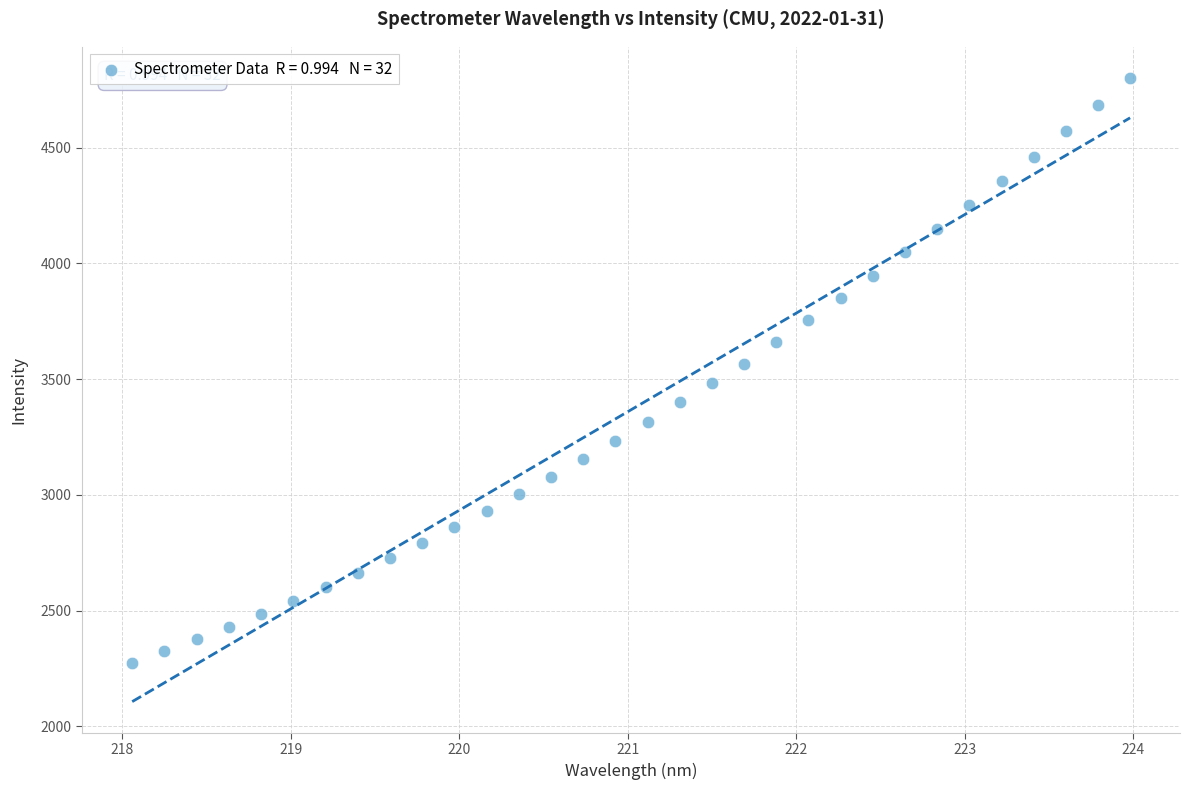

What is the range of Y values (max minus min)?

2526.2